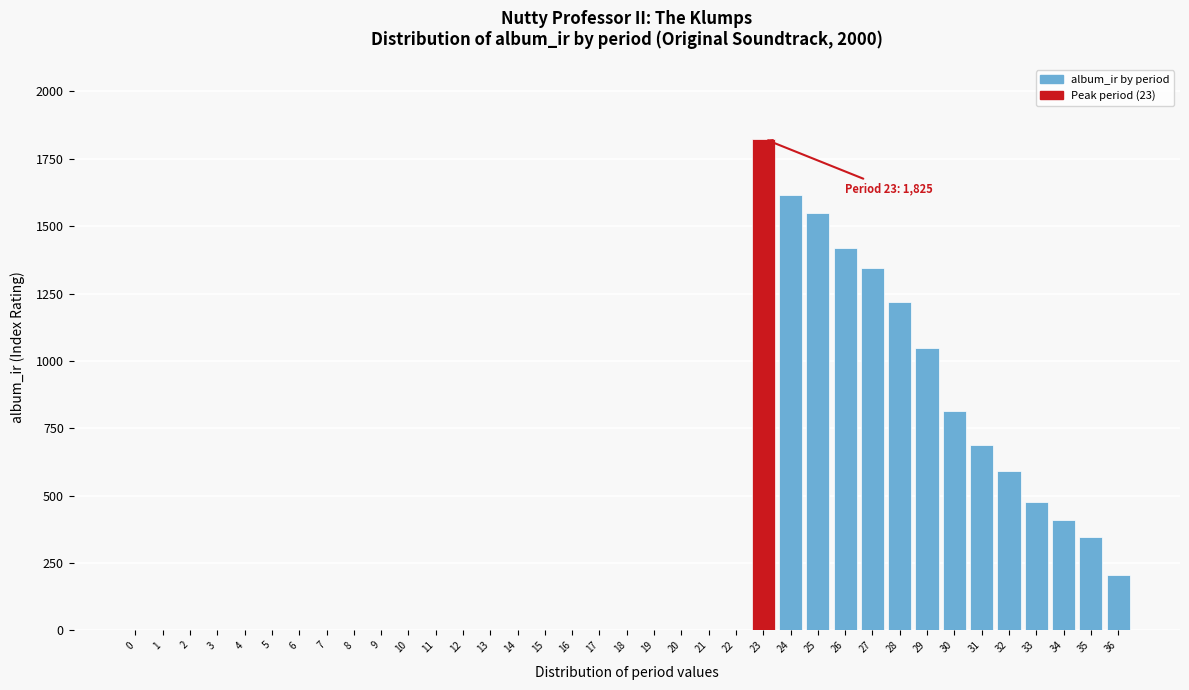

The value at 3 is 600.8. True or false?

False